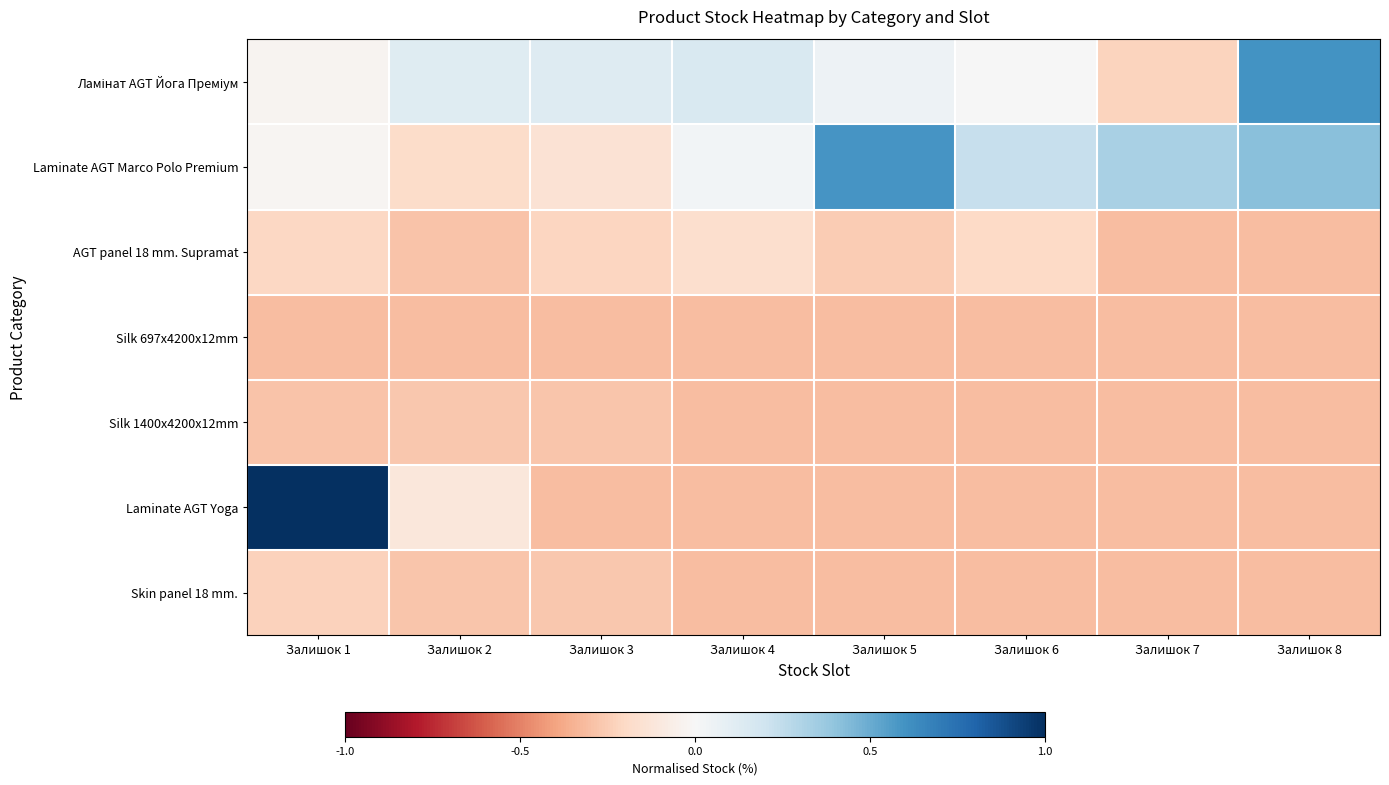

What is the spread (max minus min) of values at Залишок 7?

0.6